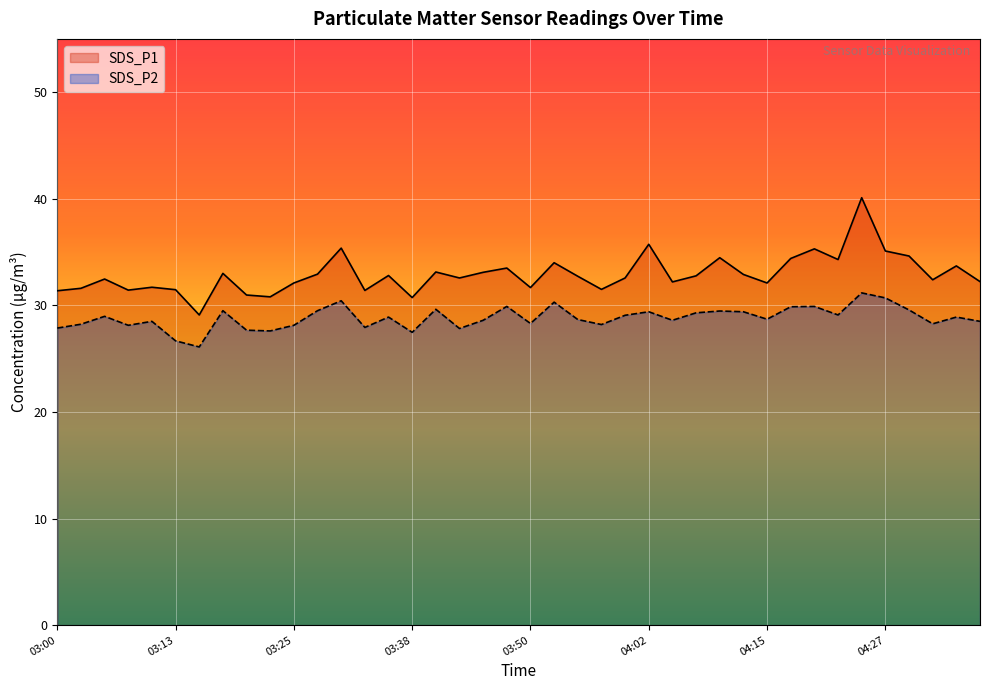

Does the chart display data point markers on the line(s)?

No